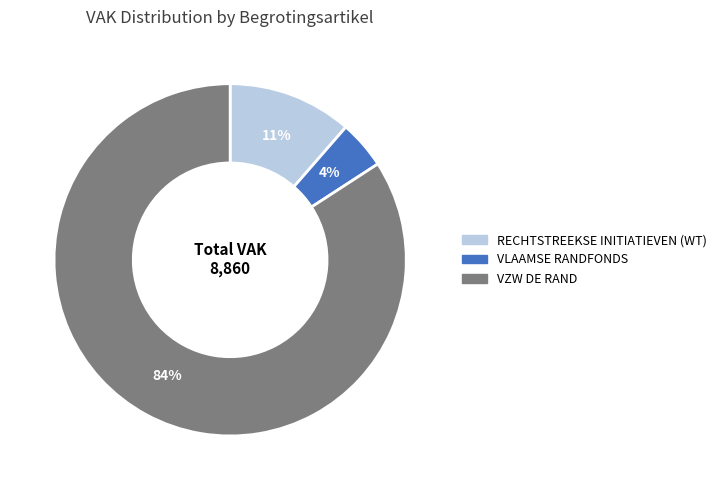

What percentage is the VLAAMSE RANDFONDS slice, to the nearest percent?

4%